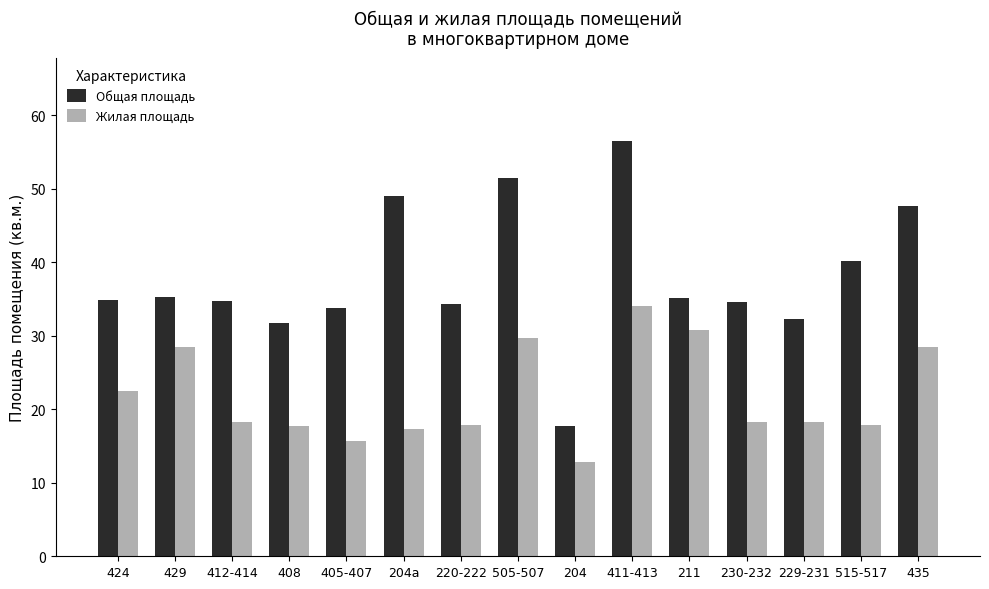

How many bars are there in total?

30